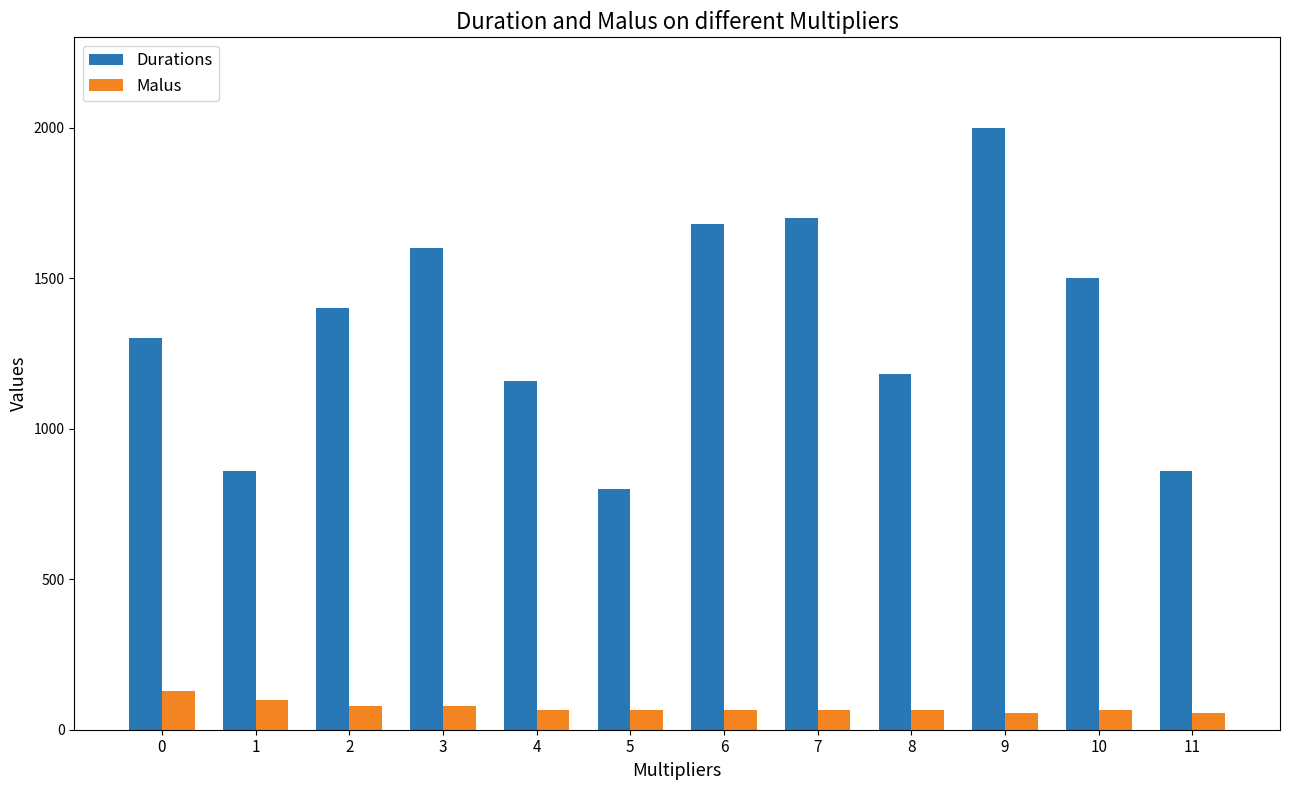

Does the chart contain stacked bars?

No